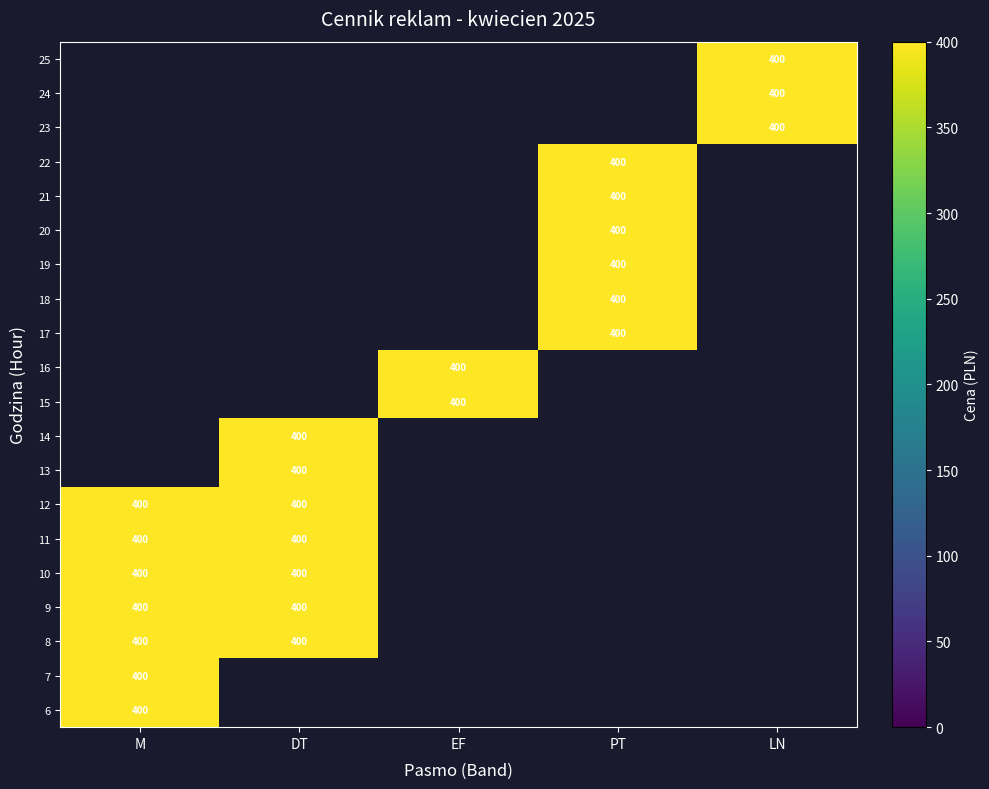

The 14 series shows 0 at EF. True or false?

True